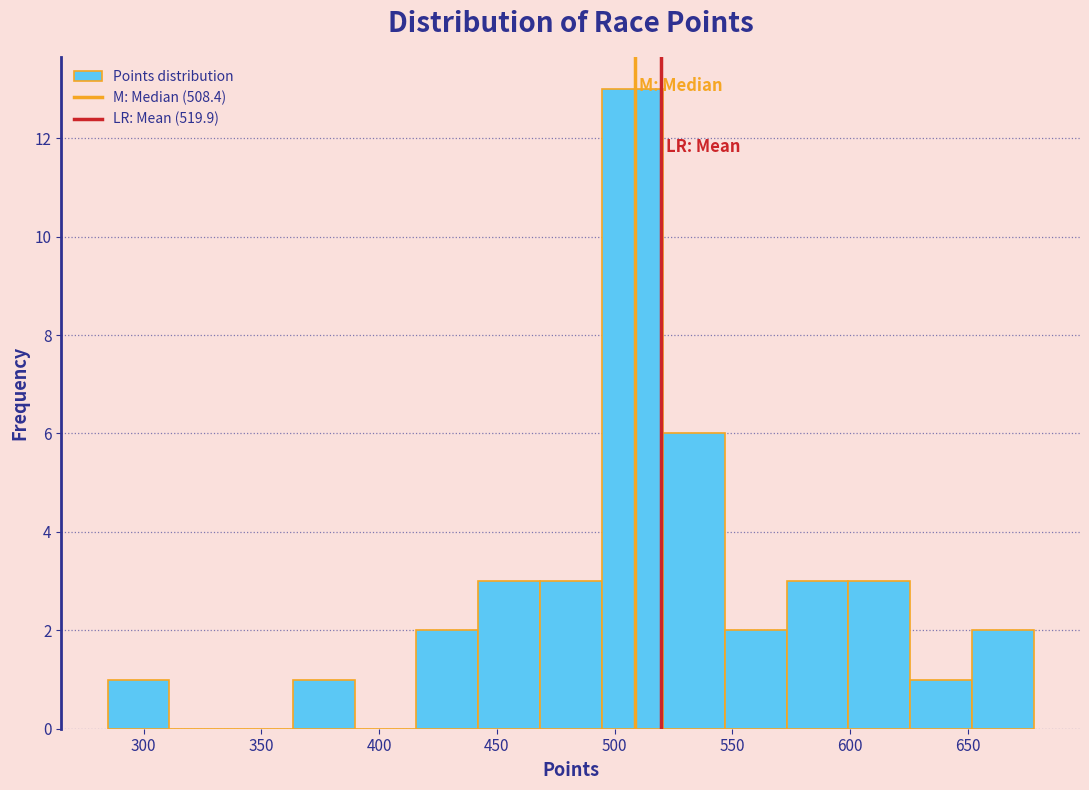

Reading left to right, transcribe this chart: for each bar, give the range it covers on the x-axis and its height. Neither the bar edges nor the heights are printed on the chart, so give them approximately, as read against the axes.

285 to 310: 1
310 to 335: 0
335 to 365: 0
365 to 390: 1
390 to 415: 0
415 to 440: 2
440 to 470: 3
470 to 495: 3
495 to 520: 13
520 to 545: 6
545 to 575: 2
575 to 600: 3
600 to 625: 3
625 to 650: 1
650 to 680: 2